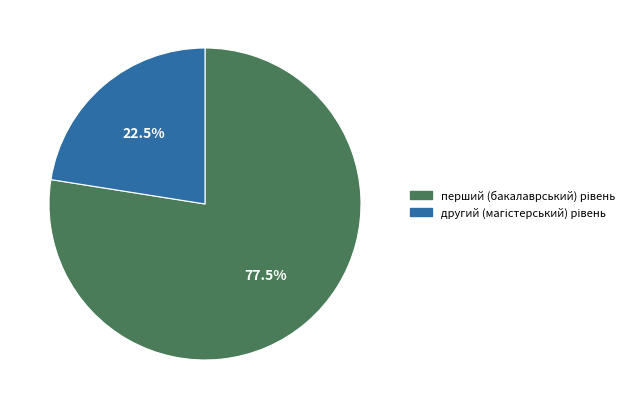

Is there any slice that represents more than half of the pie?

Yes